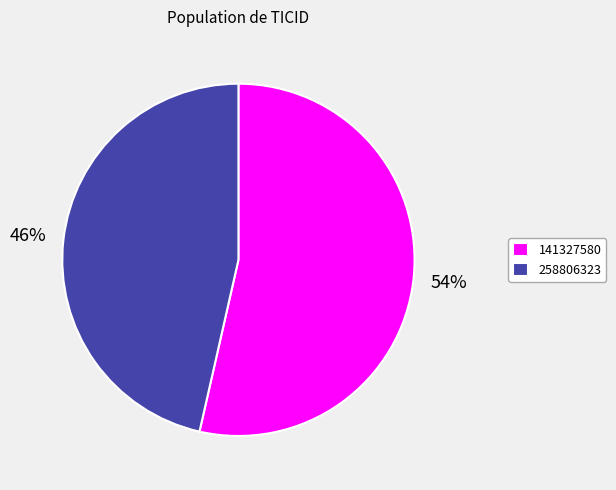

Count the number of slices in the pie.

2